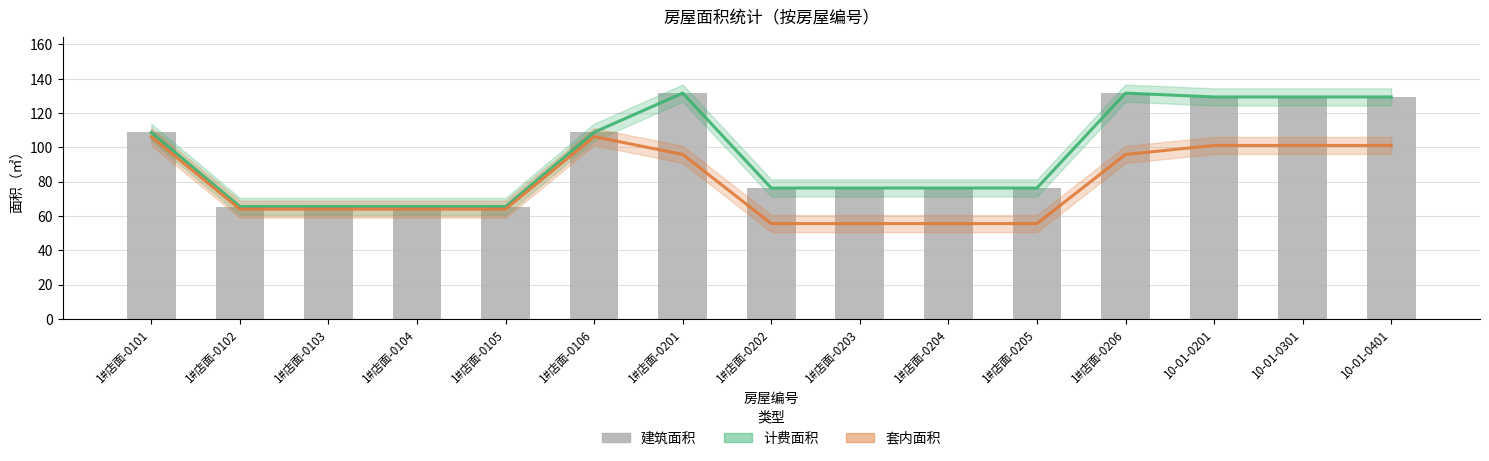

The value at 1#店面-0101 is 33.0. True or false?

False